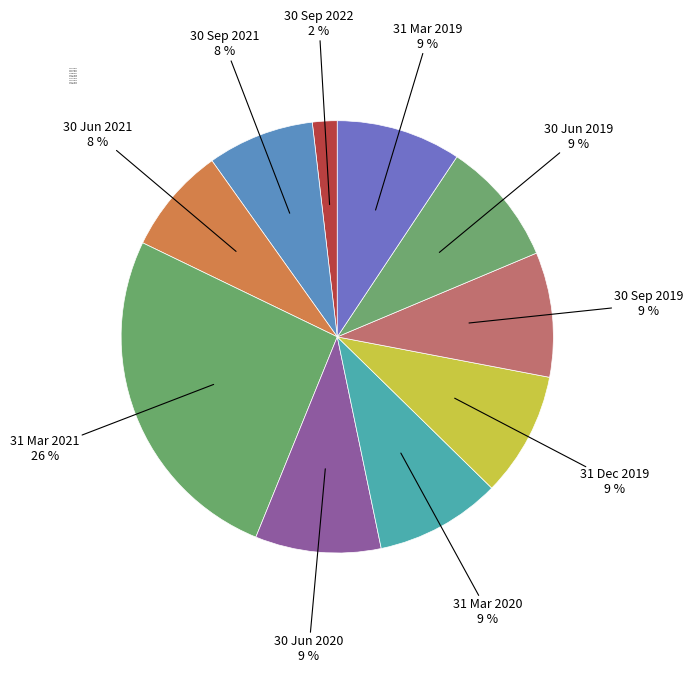

Does 30 Sep 2019 represent more than half of the total?

No